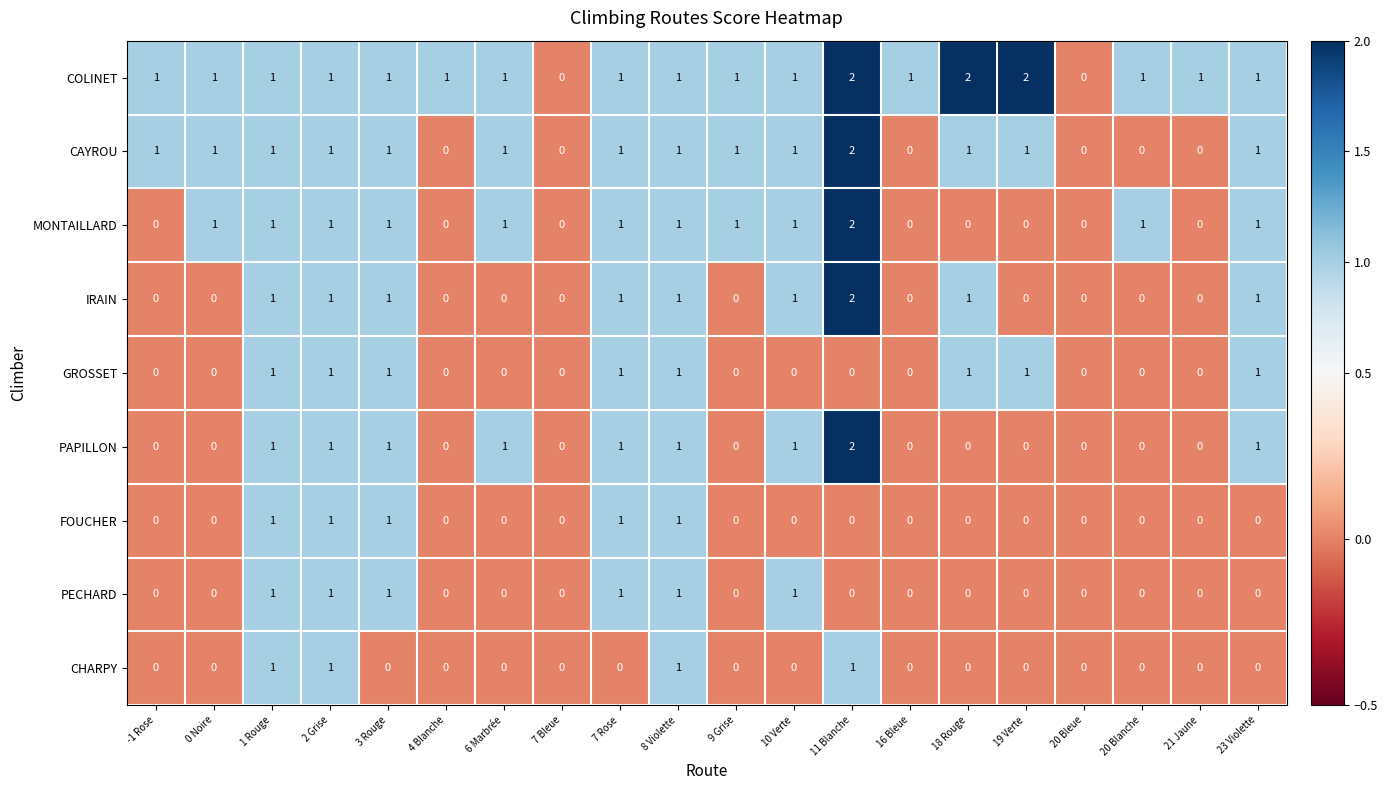

How many data points does each series have?

20